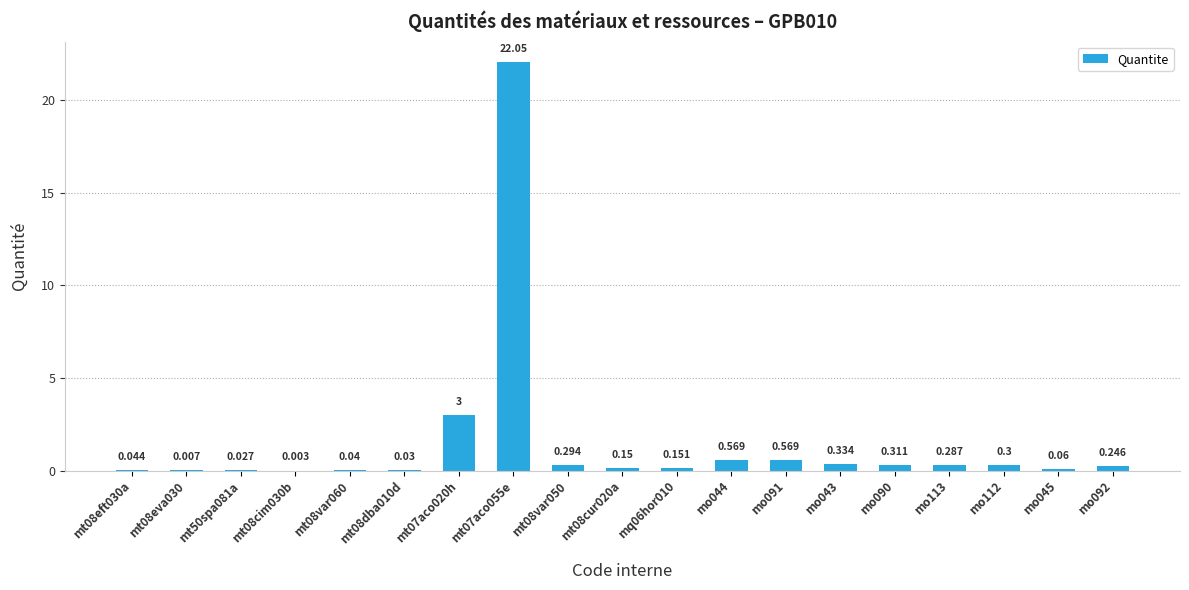

Count the number of data series in this chart.

1